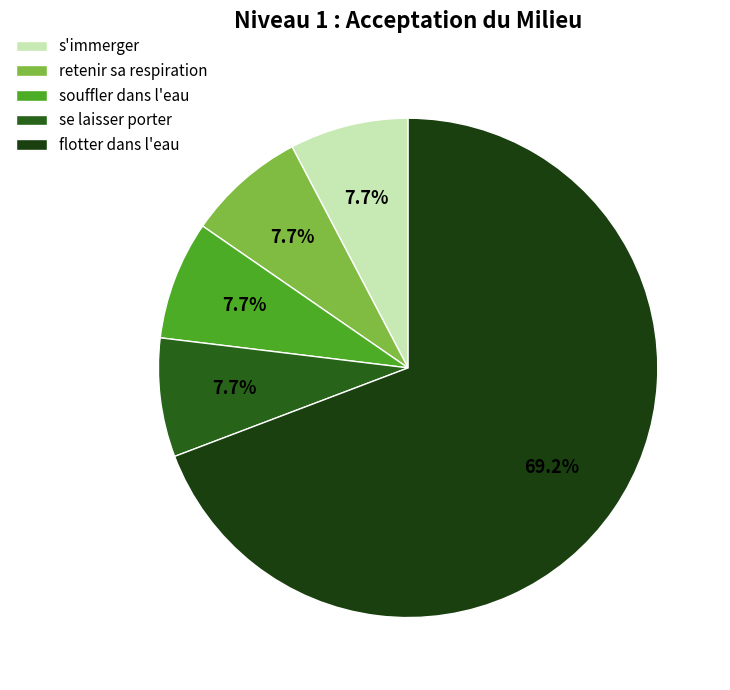

What percentage is the retenir sa respiration slice, to the nearest percent?

8%